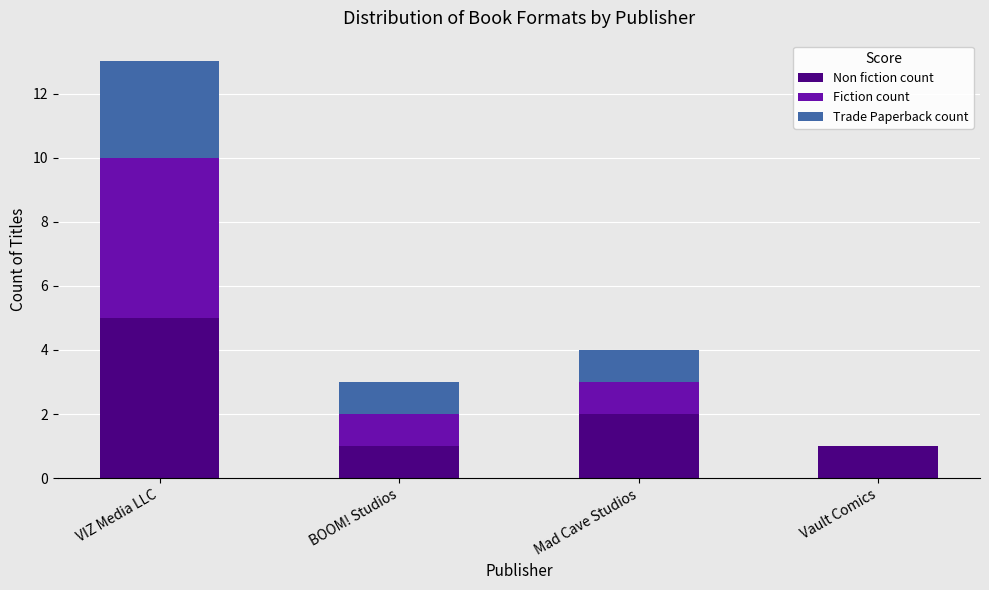

What are all the series names shown in the legend?

Non fiction count, Fiction count, Trade Paperback count